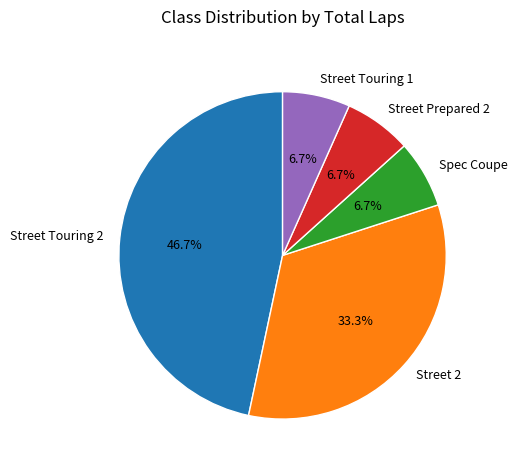

Do Street Touring 1 and Street Touring 2 together represent more than half of the pie?

Yes